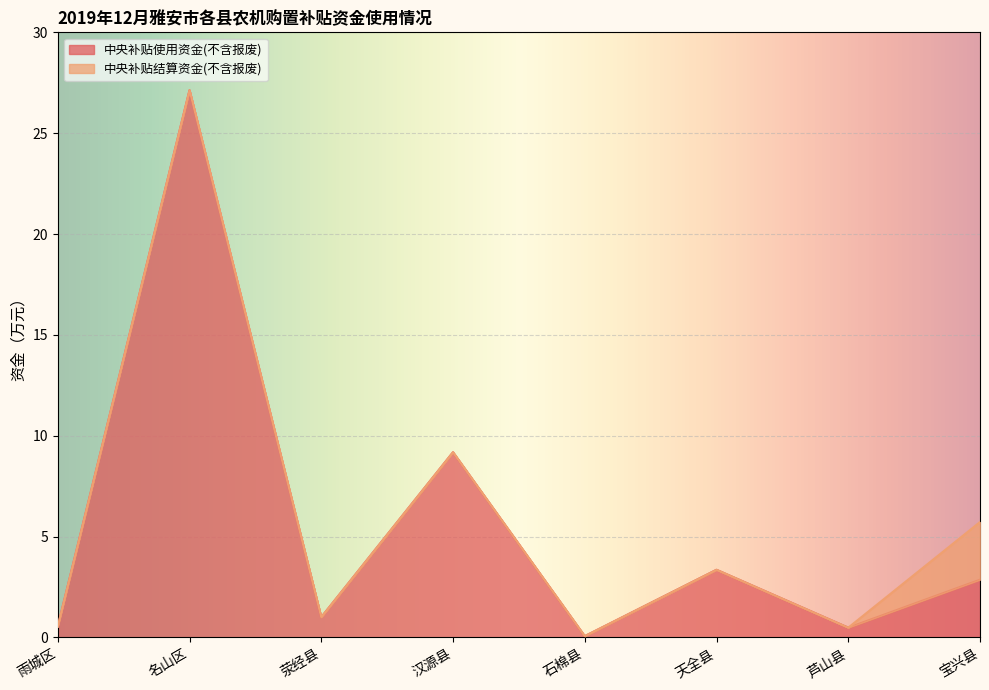

List the labels in order of value, smallest first.

石棉县, 芦山县, 雨城区, 荥经县, 宝兴县, 天全县, 汉源县, 名山区